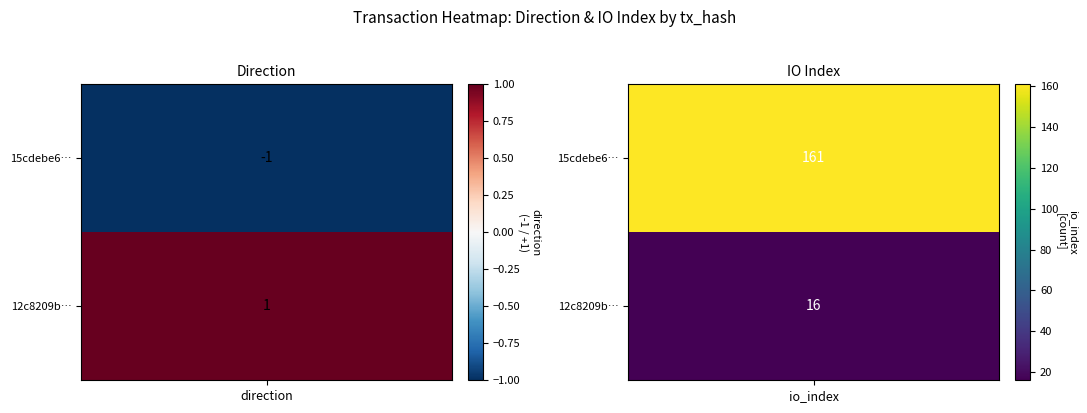

What value does the 12c8209bfb0dd81cb6b89bc7e49b0bc6ca76847 series have at 0?

1